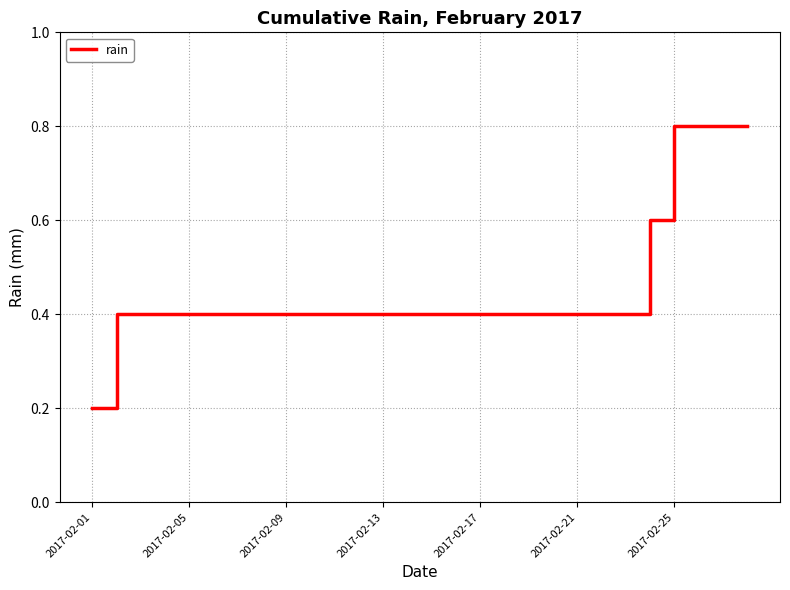

What is the greatest value displayed?

0.8